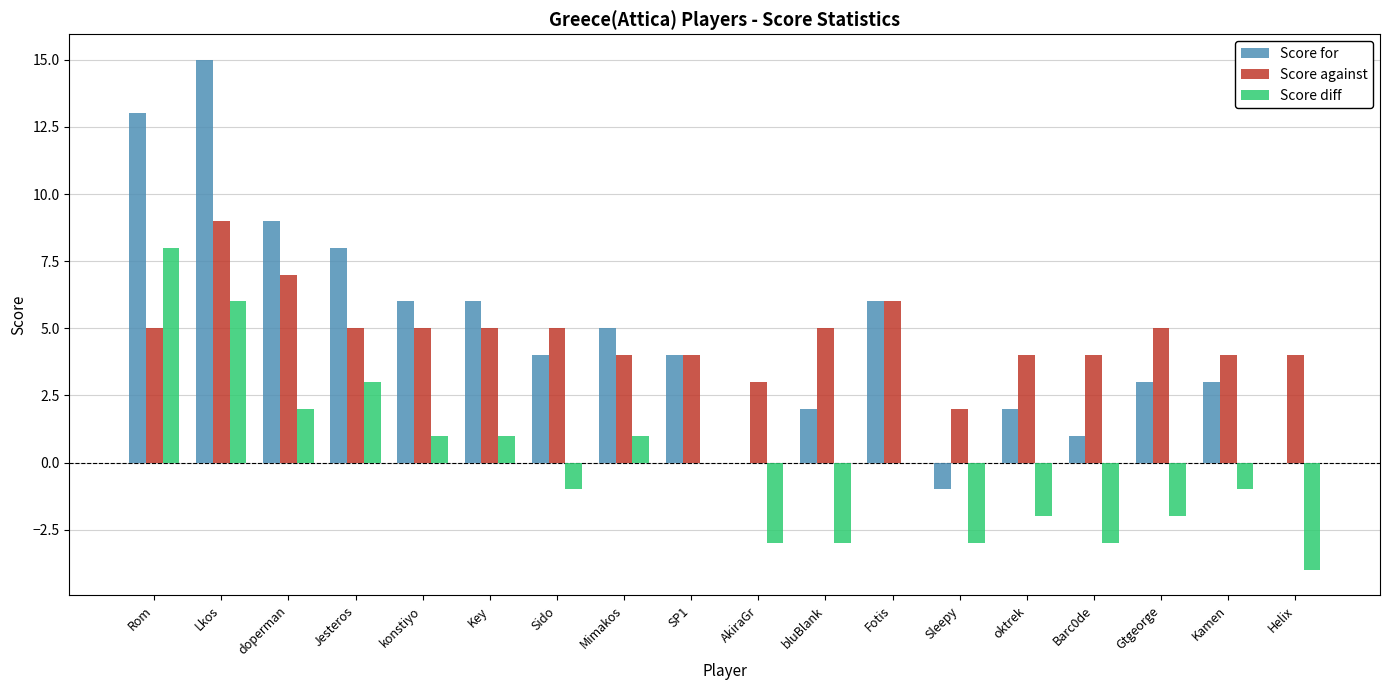

Read the Score for value at oktrek.

2